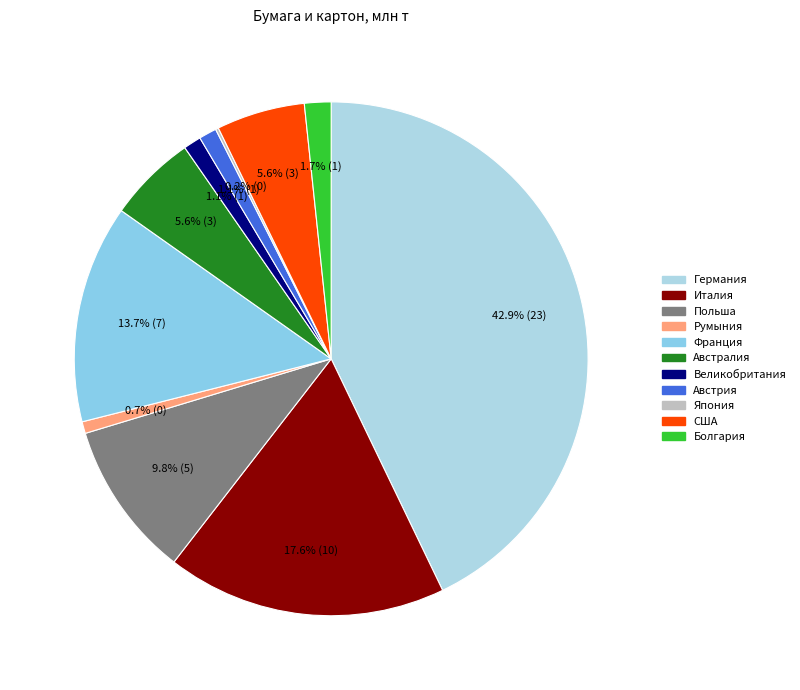

Which slice is the largest?

Германия